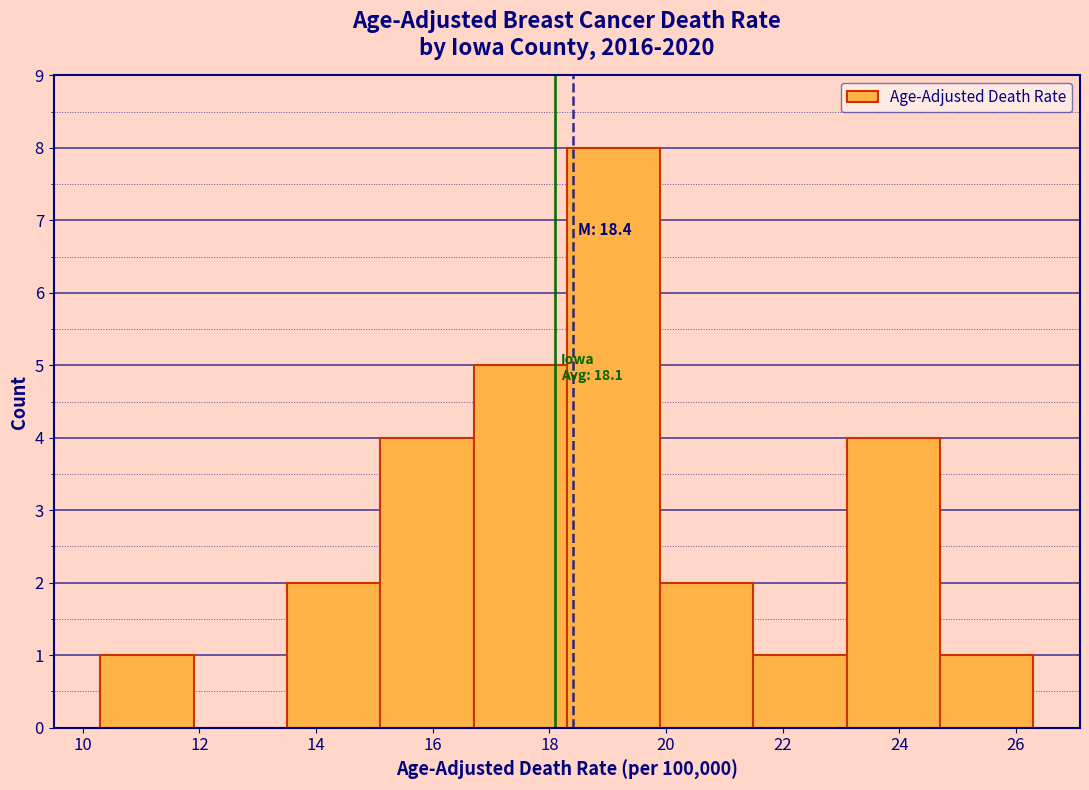

Which range on the x-axis has the tallest bar?

18.3 to 19.9